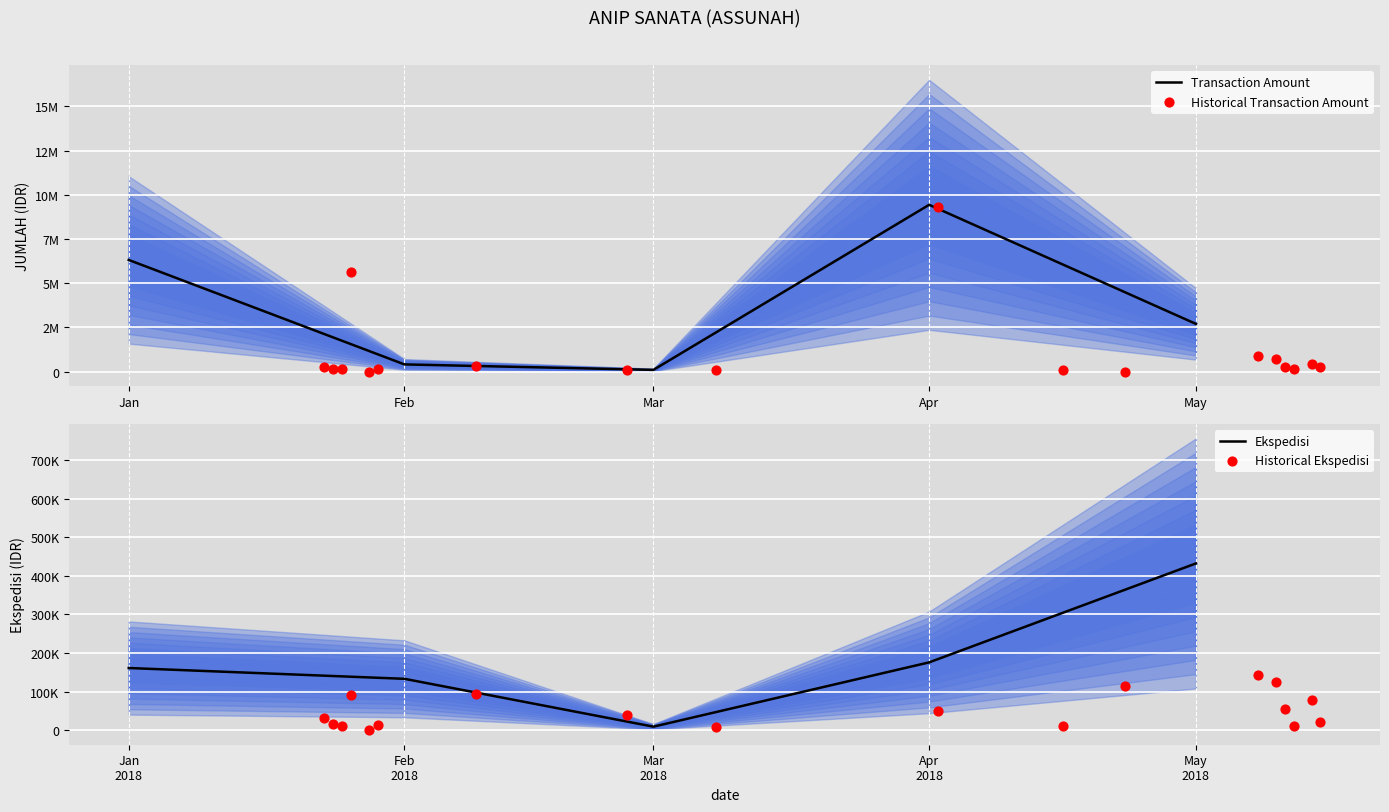

Which series contains the lowest Y value?

JUMLAH